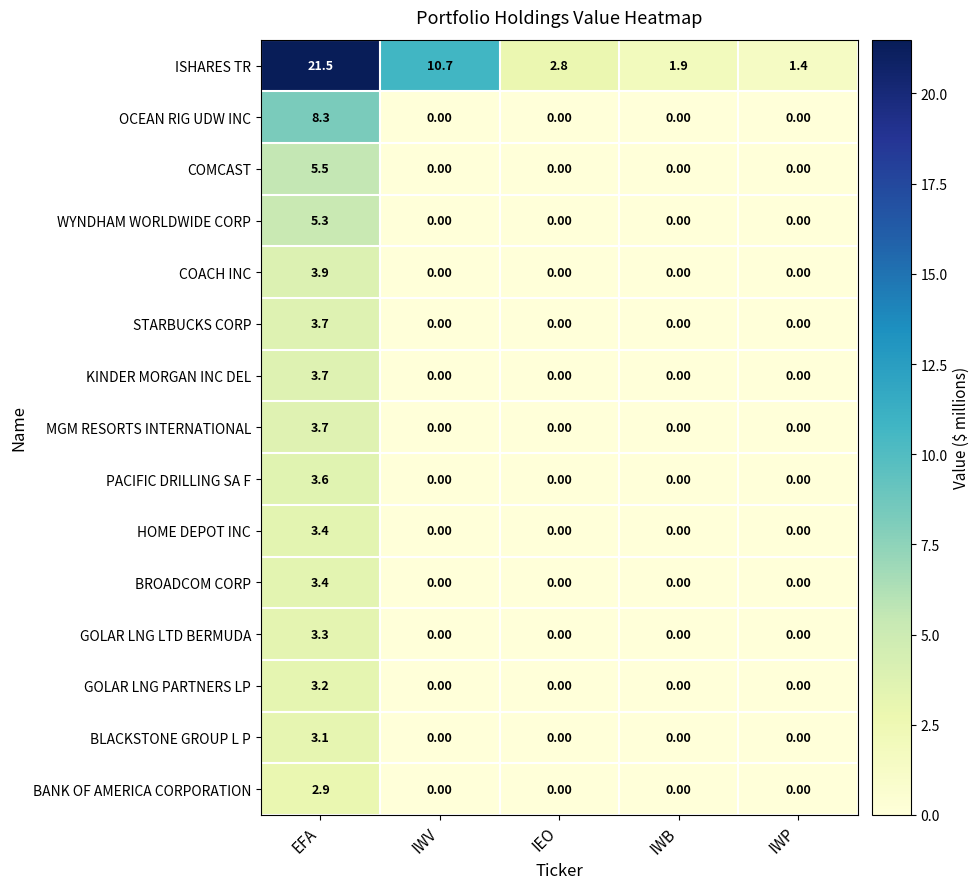

How many values in the COACH INC series exceed 0?

1